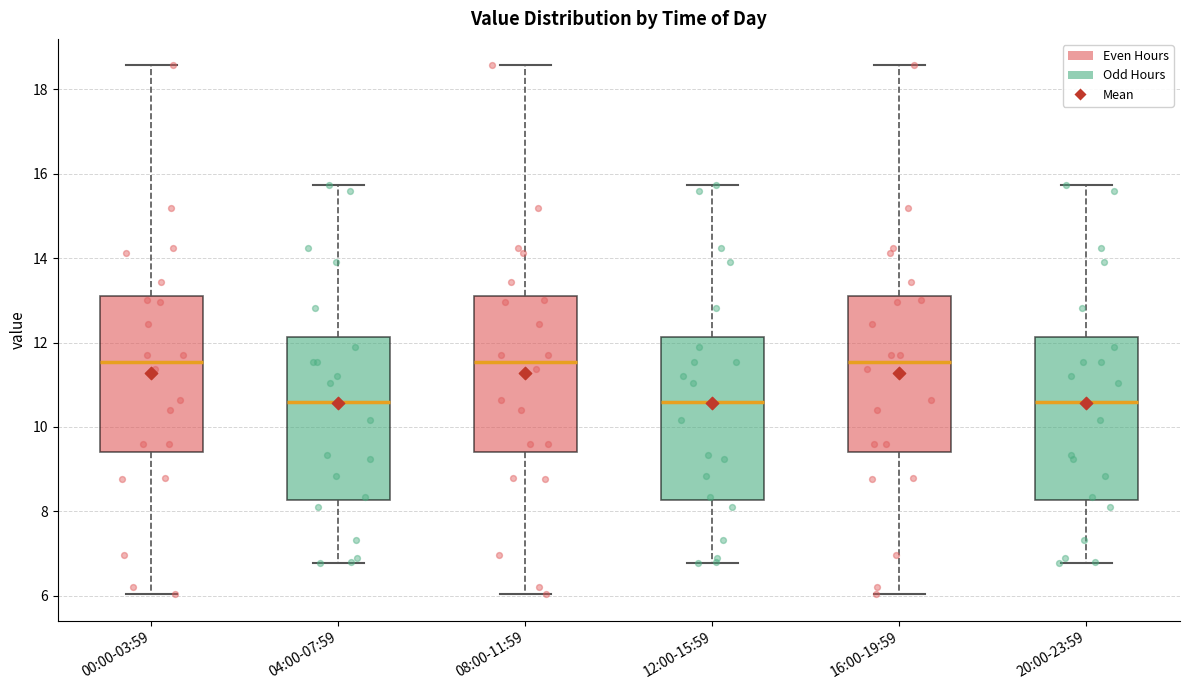

Reading left to right, transcribe this box plot: for each box, give where its median line is, the range the box spans, and where its two whiskers end, as read against the y-axis. The values are not printed on the chart, so give them approximately, as read against the axis.

00:00-03:59: median 11.6, box 9.4 to 13.2, whiskers 6.0 to 18.6
04:00-07:59: median 10.6, box 8.2 to 12.2, whiskers 6.8 to 15.8
08:00-11:59: median 11.6, box 9.4 to 13.2, whiskers 6.0 to 18.6
12:00-15:59: median 10.6, box 8.2 to 12.2, whiskers 6.8 to 15.8
16:00-19:59: median 11.6, box 9.4 to 13.2, whiskers 6.0 to 18.6
20:00-23:59: median 10.6, box 8.2 to 12.2, whiskers 6.8 to 15.8